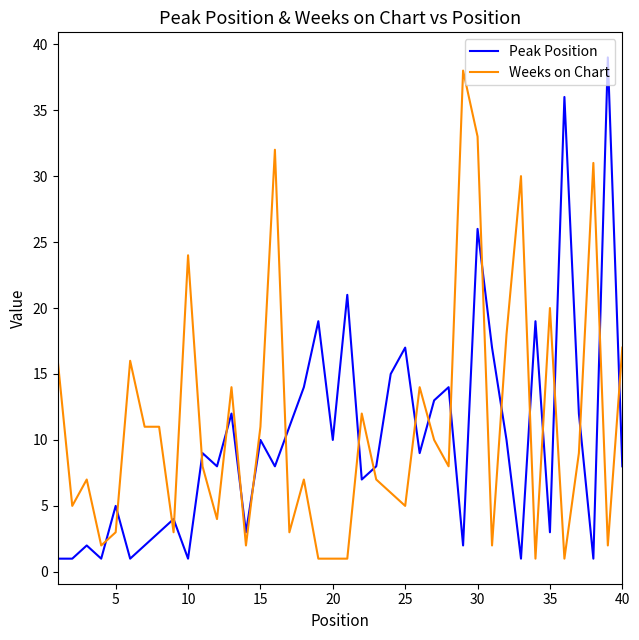

How many intersections are there between Weeks on Chart and Peak Position?

22